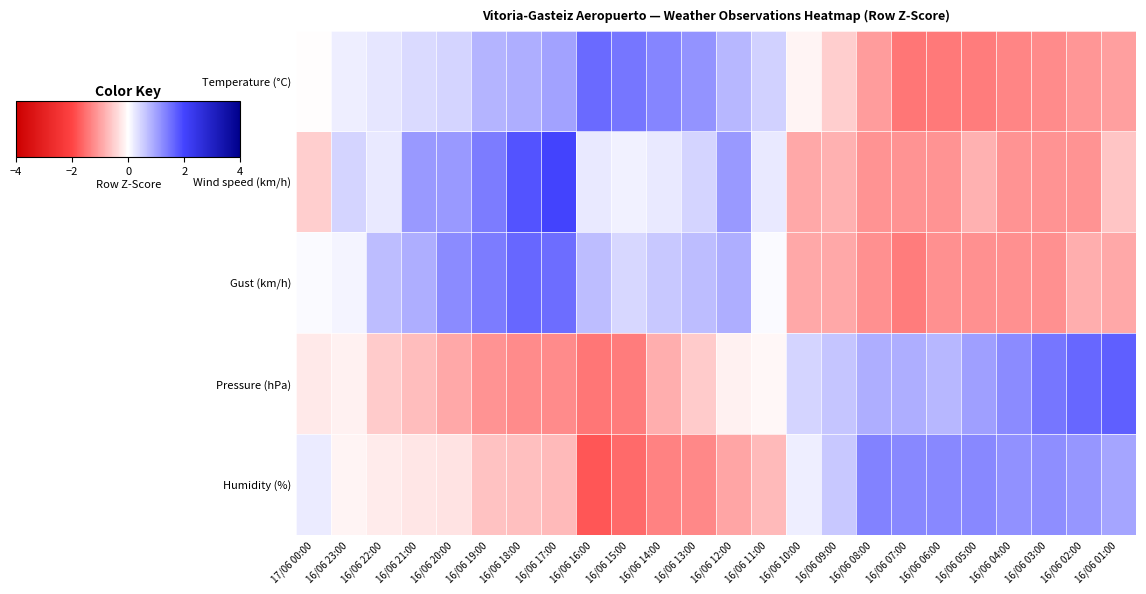

Reading left to right, what are all the values shown in this chart?

Temperature (°C): 17/06 00:00=-0.0	16/06 23:00=0.2	16/06 22:00=0.3	16/06 21:00=0.4	16/06 20:00=0.5	16/06 19:00=0.8	16/06 18:00=0.9	16/06 17:00=1.0	16/06 16:00=1.6	16/06 15:00=1.4	16/06 14:00=1.3	16/06 13:00=1.1	16/06 12:00=0.8	16/06 11:00=0.5	16/06 10:00=-0.1	16/06 09:00=-0.5	16/06 08:00=-1.0	16/06 07:00=-1.5	16/06 06:00=-1.4	16/06 05:00=-1.4	16/06 04:00=-1.3	16/06 03:00=-1.2	16/06 02:00=-1.1	16/06 01:00=-1.0
Wind speed (km/h): 17/06 00:00=-0.5	16/06 23:00=0.4	16/06 22:00=0.2	16/06 21:00=1.1	16/06 20:00=1.1	16/06 19:00=1.4	16/06 18:00=1.8	16/06 17:00=2.0	16/06 16:00=0.2	16/06 15:00=0.1	16/06 14:00=0.2	16/06 13:00=0.4	16/06 12:00=1.1	16/06 11:00=0.2	16/06 10:00=-0.9	16/06 09:00=-0.8	16/06 08:00=-1.1	16/06 07:00=-1.1	16/06 06:00=-1.1	16/06 05:00=-0.8	16/06 04:00=-1.1	16/06 03:00=-1.1	16/06 02:00=-1.1	16/06 01:00=-0.6
Gust (km/h): 17/06 00:00=0.0	16/06 23:00=0.1	16/06 22:00=0.7	16/06 21:00=0.9	16/06 20:00=1.2	16/06 19:00=1.4	16/06 18:00=1.6	16/06 17:00=1.5	16/06 16:00=0.7	16/06 15:00=0.4	16/06 14:00=0.6	16/06 13:00=0.7	16/06 12:00=0.9	16/06 11:00=0.0	16/06 10:00=-0.9	16/06 09:00=-0.9	16/06 08:00=-1.2	16/06 07:00=-1.4	16/06 06:00=-1.2	16/06 05:00=-1.2	16/06 04:00=-1.2	16/06 03:00=-1.2	16/06 02:00=-0.9	16/06 01:00=-0.9
Pressure (hPa): 17/06 00:00=-0.2	16/06 23:00=-0.2	16/06 22:00=-0.5	16/06 21:00=-0.7	16/06 20:00=-0.9	16/06 19:00=-1.2	16/06 18:00=-1.2	16/06 17:00=-1.2	16/06 16:00=-1.5	16/06 15:00=-1.4	16/06 14:00=-0.8	16/06 13:00=-0.5	16/06 12:00=-0.2	16/06 11:00=-0.1	16/06 10:00=0.5	16/06 09:00=0.6	16/06 08:00=0.9	16/06 07:00=0.9	16/06 06:00=0.8	16/06 05:00=1.0	16/06 04:00=1.2	16/06 03:00=1.5	16/06 02:00=1.6	16/06 01:00=1.7
Humidity (%): 17/06 00:00=0.2	16/06 23:00=-0.1	16/06 22:00=-0.2	16/06 21:00=-0.3	16/06 20:00=-0.3	16/06 19:00=-0.6	16/06 18:00=-0.7	16/06 17:00=-0.7	16/06 16:00=-1.8	16/06 15:00=-1.6	16/06 14:00=-1.3	16/06 13:00=-1.3	16/06 12:00=-0.9	16/06 11:00=-0.7	16/06 10:00=0.2	16/06 09:00=0.6	16/06 08:00=1.3	16/06 07:00=1.3	16/06 06:00=1.3	16/06 05:00=1.3	16/06 04:00=1.2	16/06 03:00=1.2	16/06 02:00=1.1	16/06 01:00=1.0